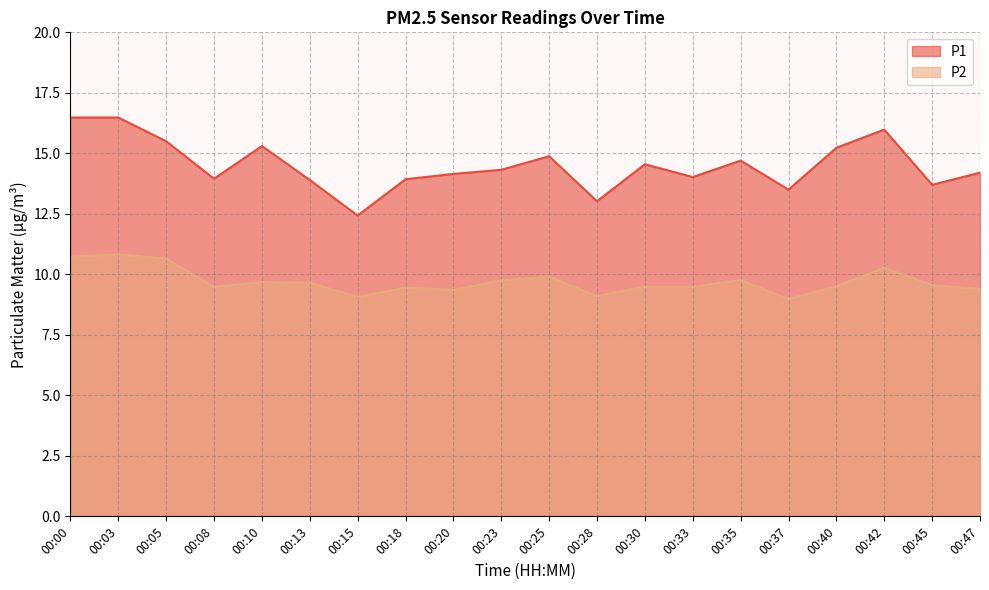

Which series has the largest total across all categories?

P1